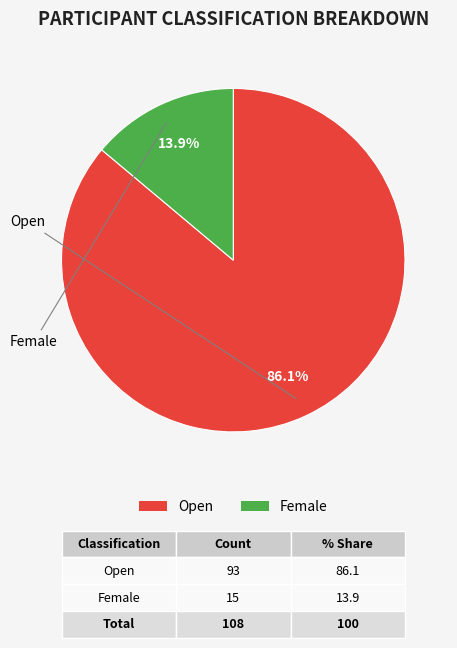

Which slice represents more than half of the pie?

Open